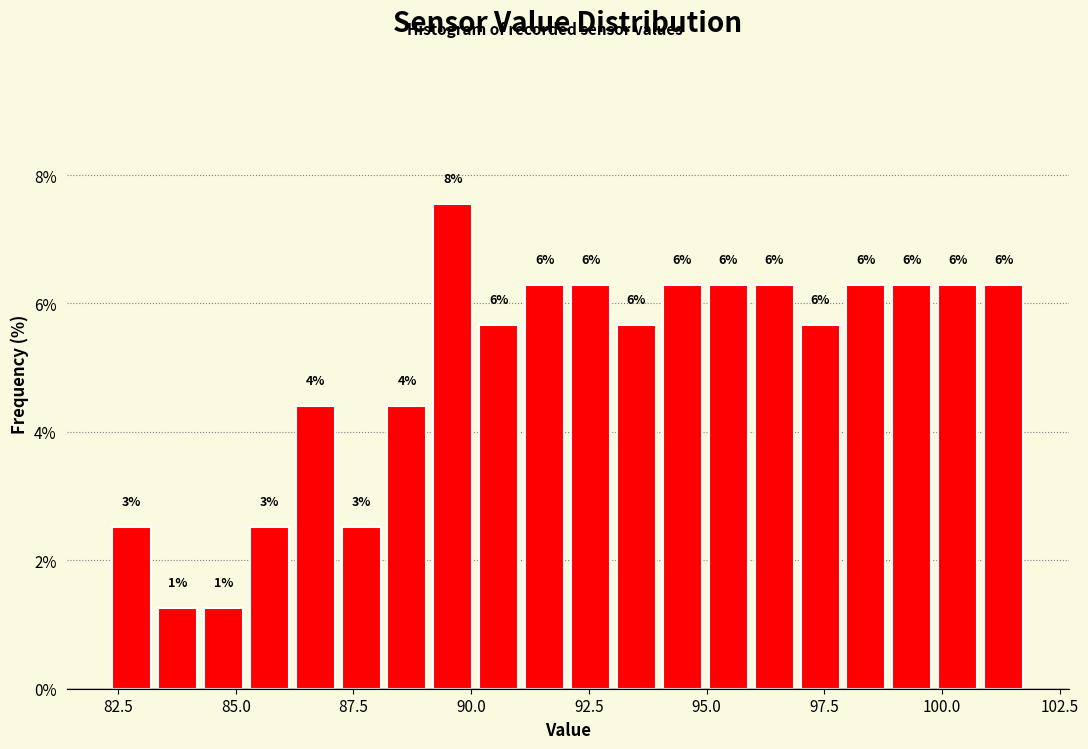

Read against the x-axis, roughly where is the centre of the tallest bar?

89.5